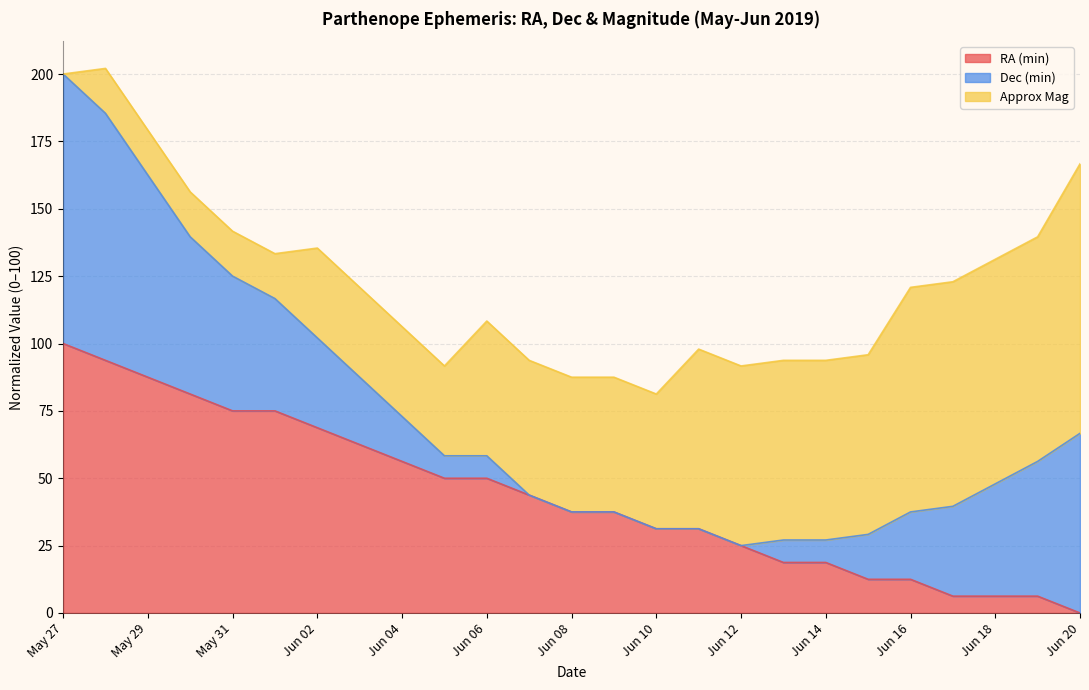

What is the sum of all RA (min) values?

1087.5